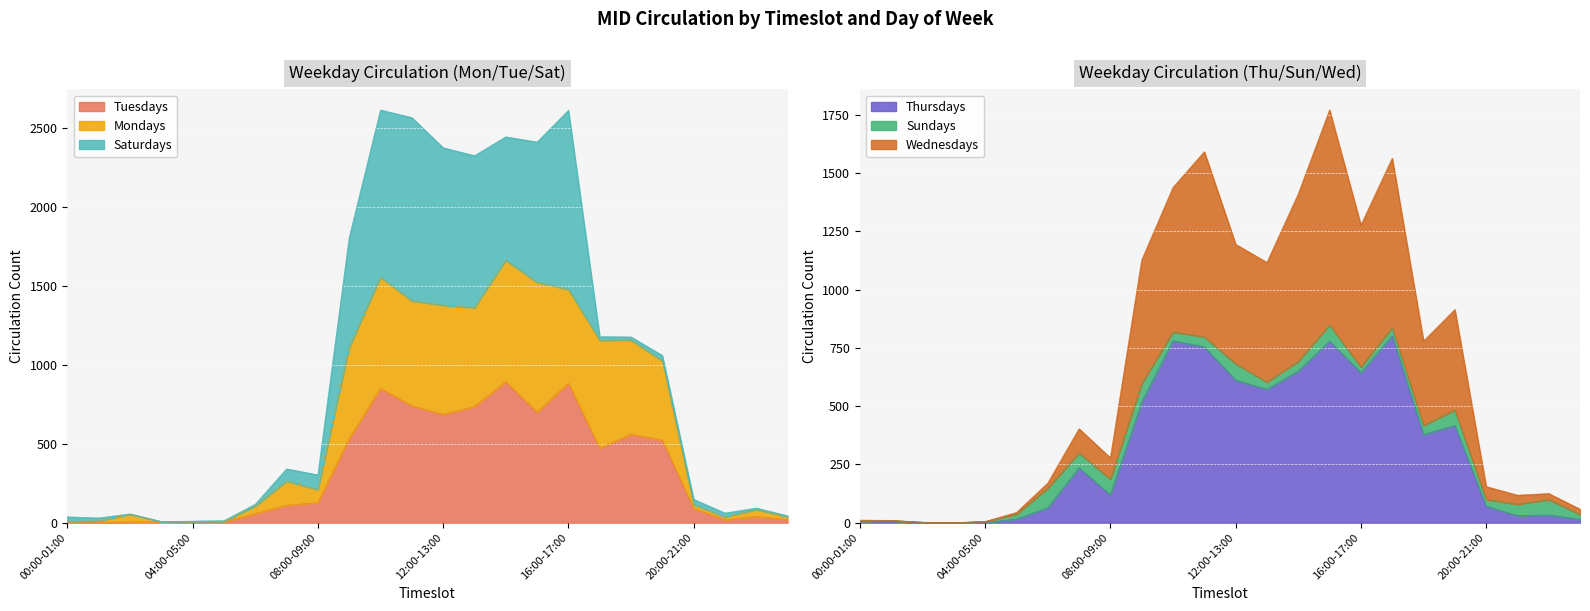

What is the value of the Tuesdays point at the 8th from the left?

110